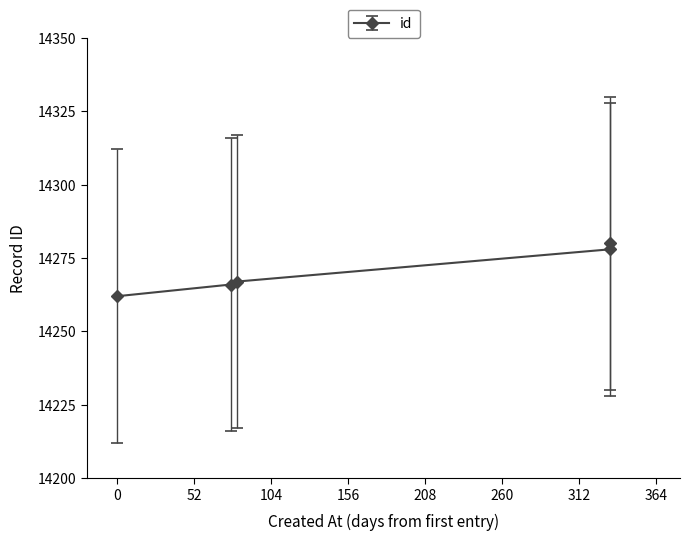

Between 2004-08-11 and 2004-05-27, which is larger?

2004-08-11